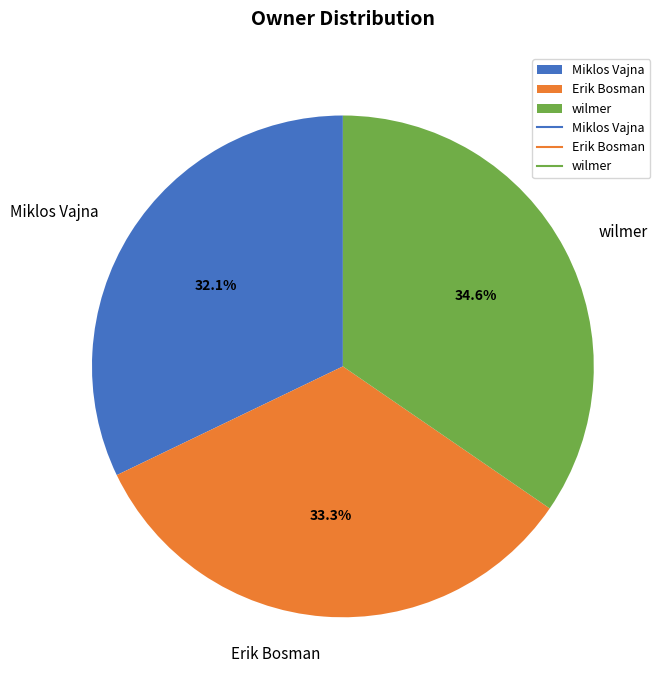

To the nearest percent, what is the average slice percentage?

33%